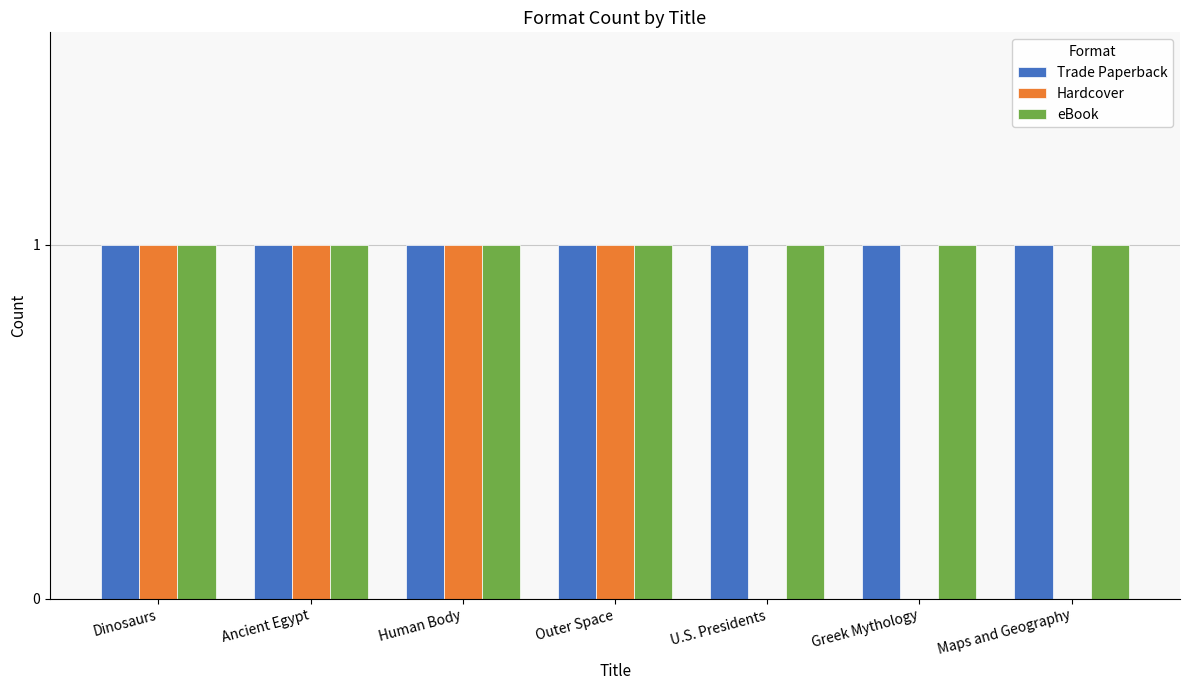

How many series are shown in this chart?

3